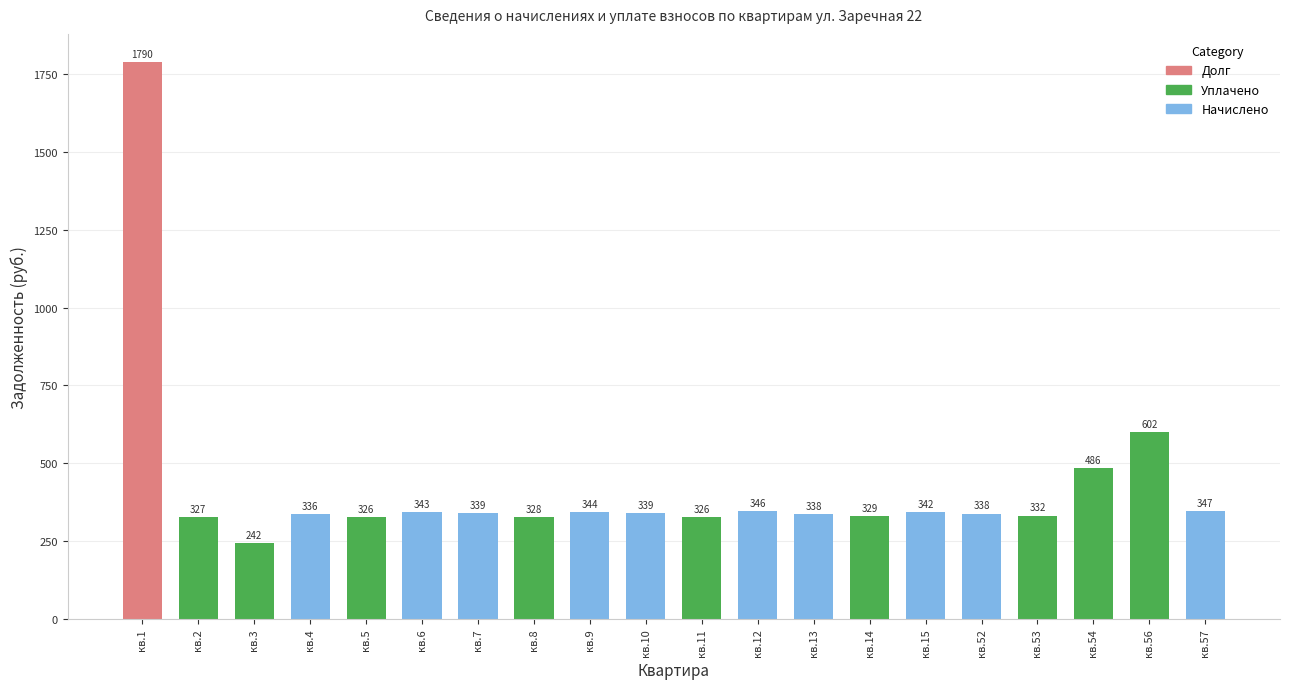

True or false: the data shows 338.1 at кв.13.

True